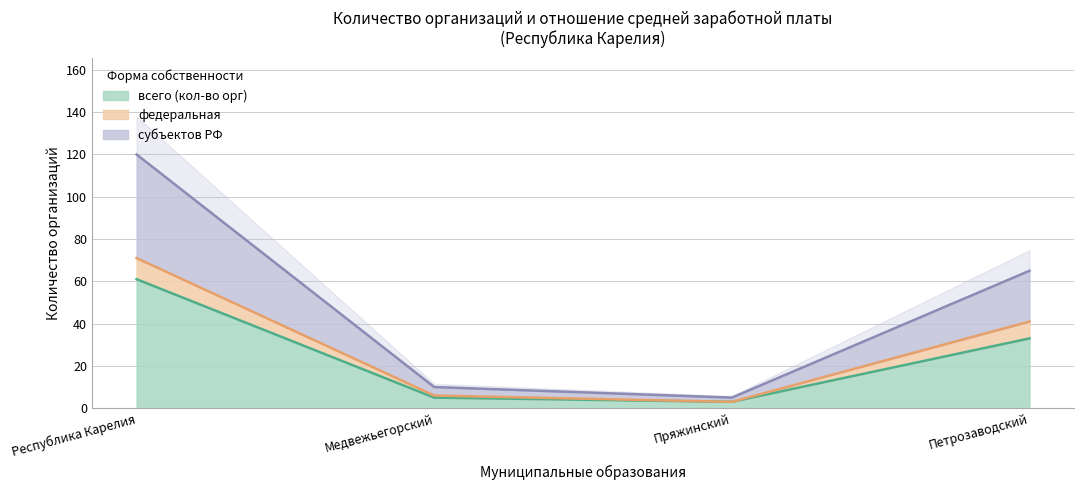

What is the difference between the highest and lowest values at Медвежьегорский?

5